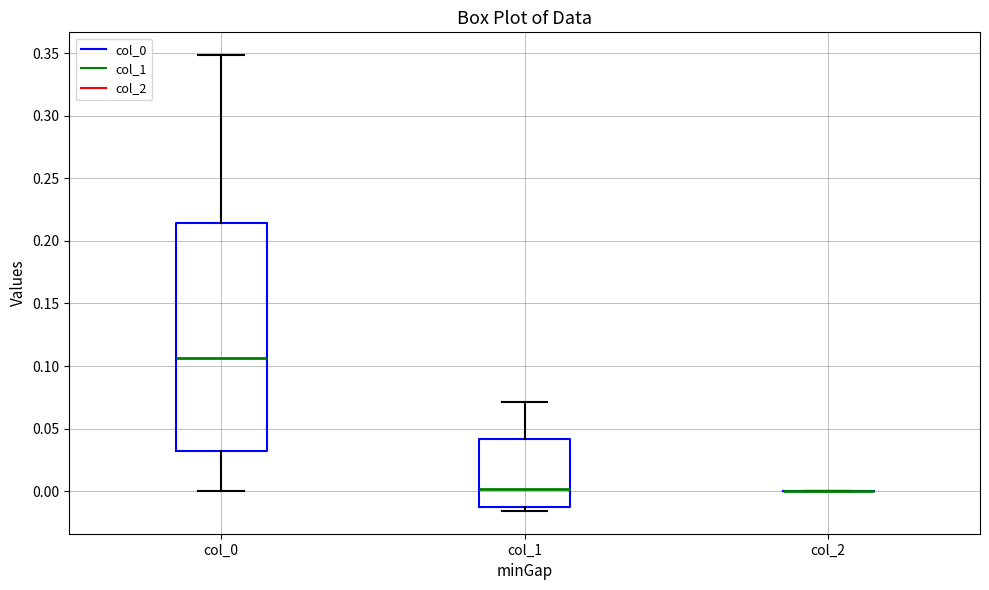

Reading left to right, read every box against the y-axis: the position of its median line, the range the box covers, and the ends of its whiskers. The values are not printed on the chart, so give them approximately, as read against the axis.

col_0: median 0.105, box 0.030 to 0.215, whiskers 0.000 to 0.350
col_1: median 0.000, box -0.015 to 0.040, whiskers -0.015 (just below the box's lower edge) to 0.070
col_2: box collapsed to a line at 0.000, whiskers 0.000 to 0.000